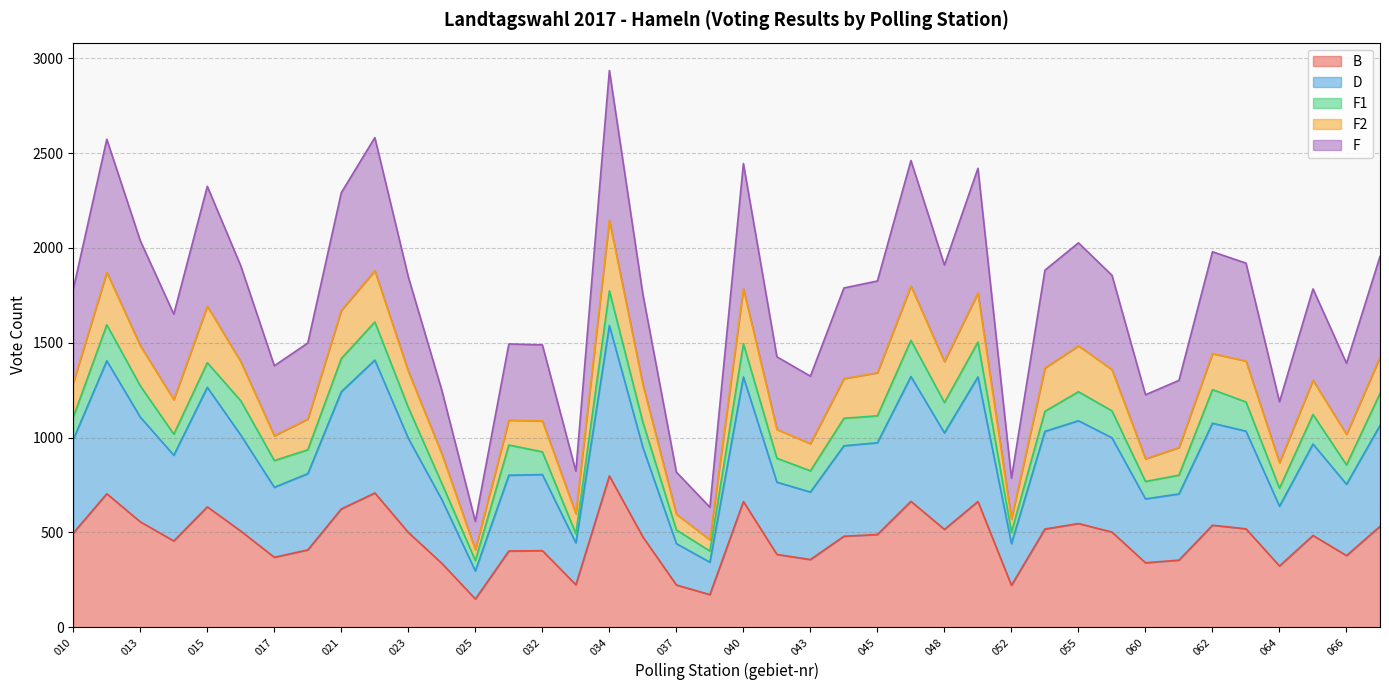

The value of B at 012 is 950. True or false?

False